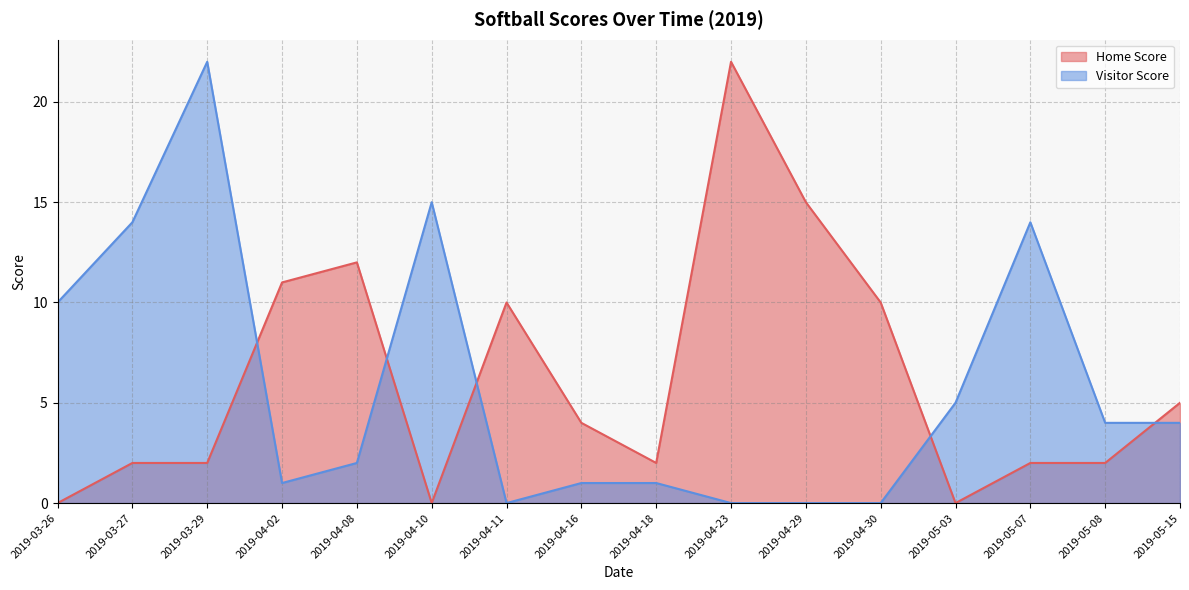

What is the sum of the Visitor Score values at 2019-05-08 and 2019-04-29?

4